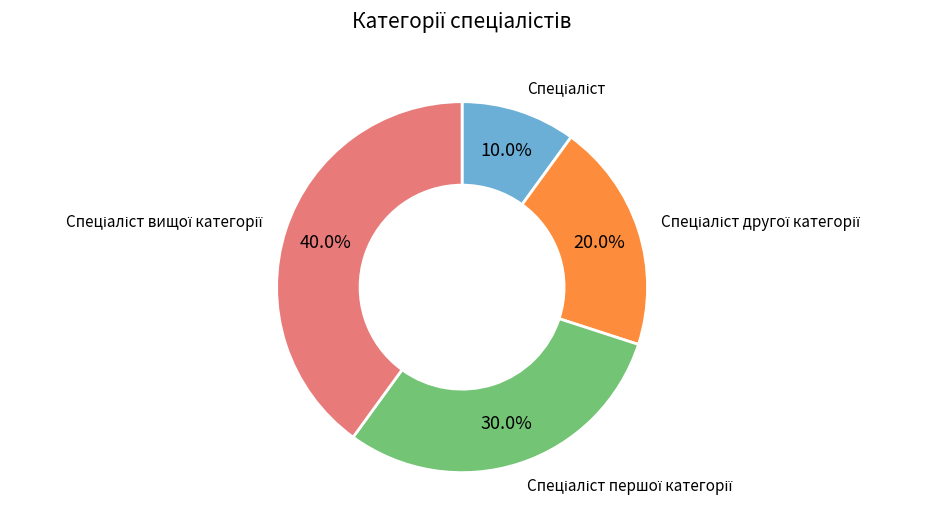

Is there a majority slice in this chart?

No